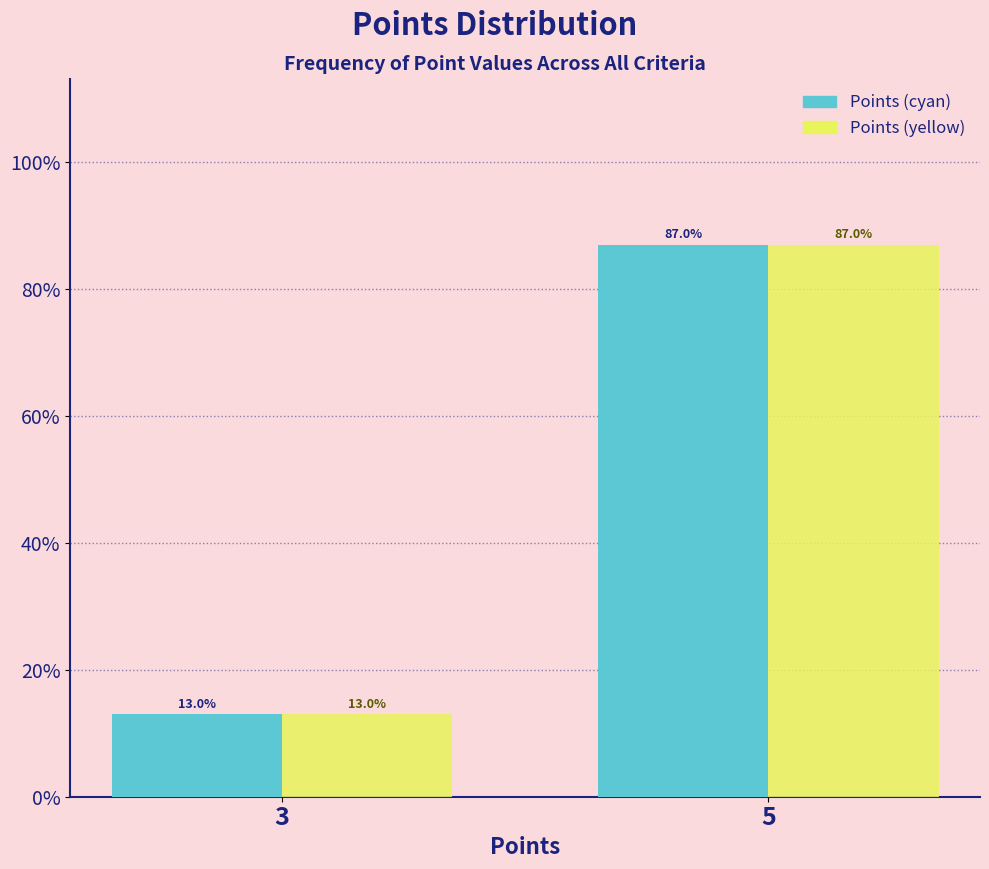

Are the bars horizontal?

No